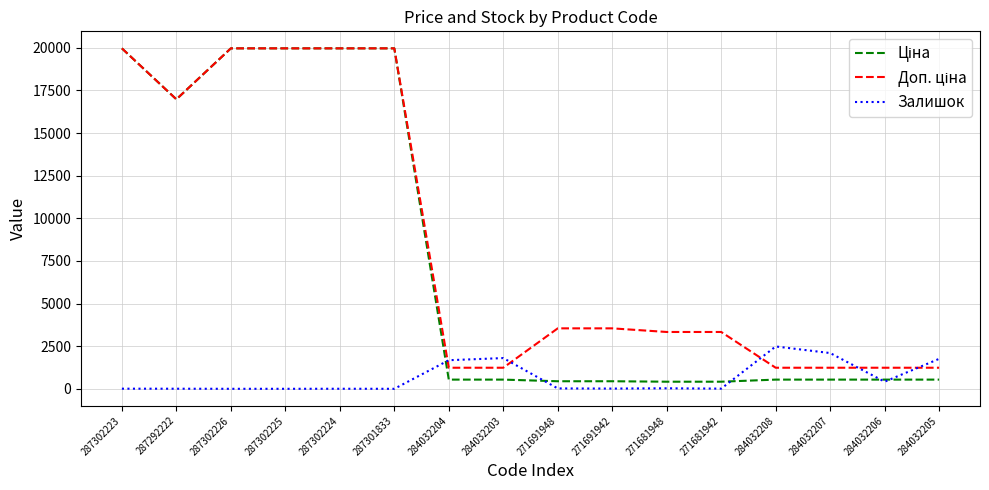

What is the greatest value displayed?

19964.2